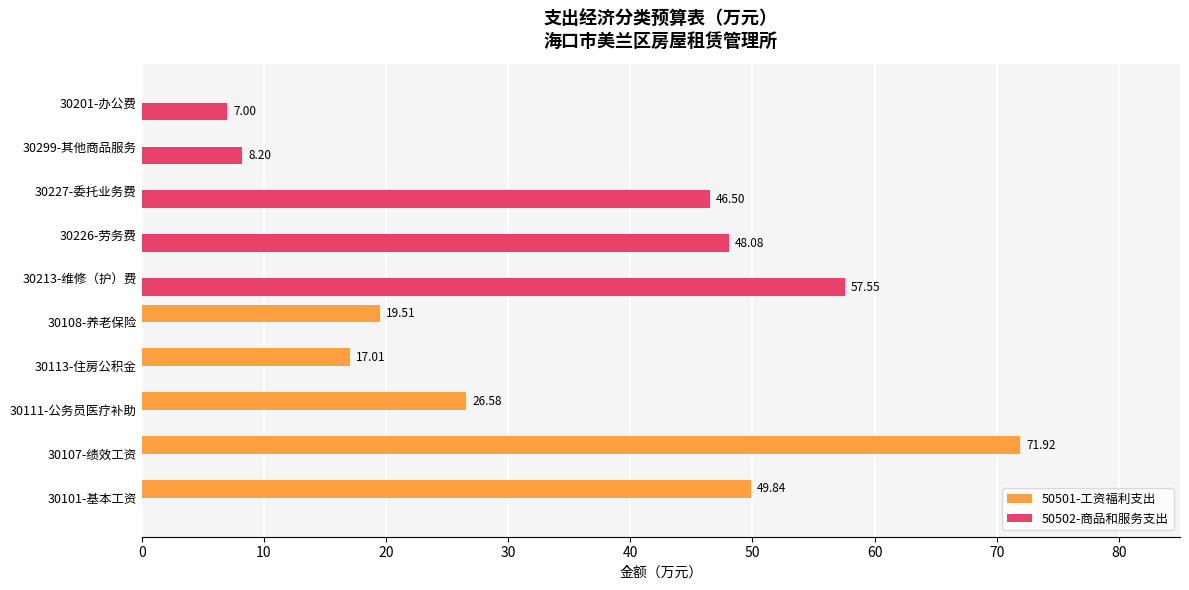

What is the sum of the 50501-工资福利支出 values at 30213-维修（护）费 and 30113-住房公积金?

17.0